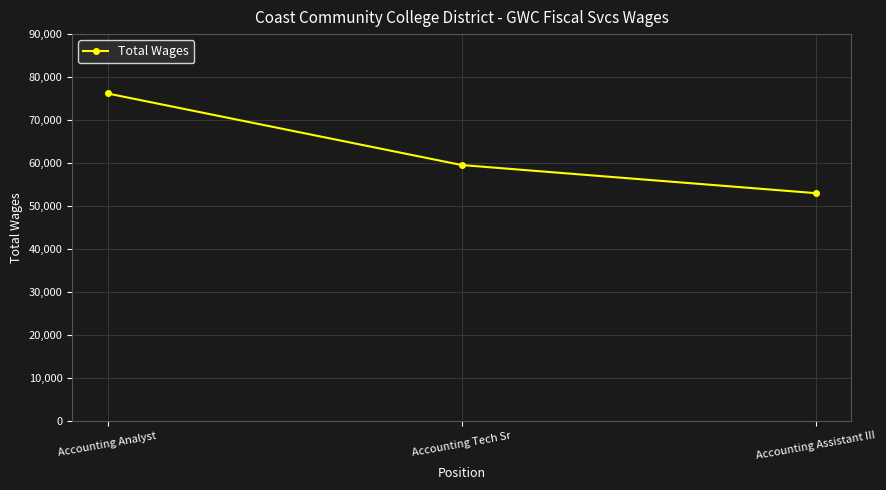

What is the sum of the values at Accounting Assistant III and Accounting Analyst?

129177